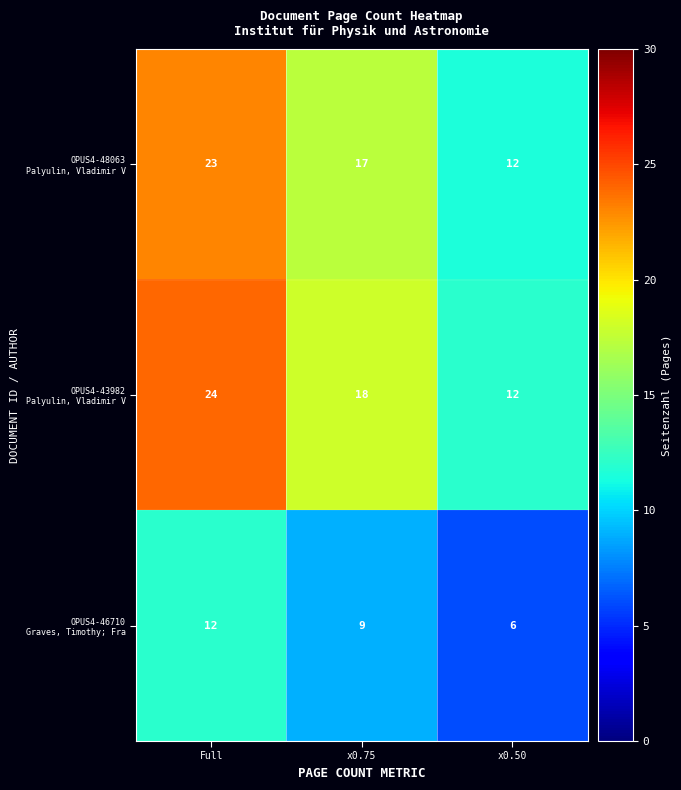

What is the difference between the highest and lowest values at x0.50?

6